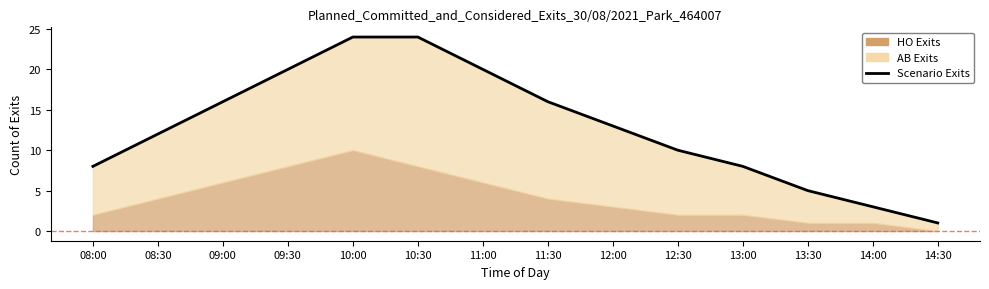

What is the difference between the values at 08:00 and 11:30?

8